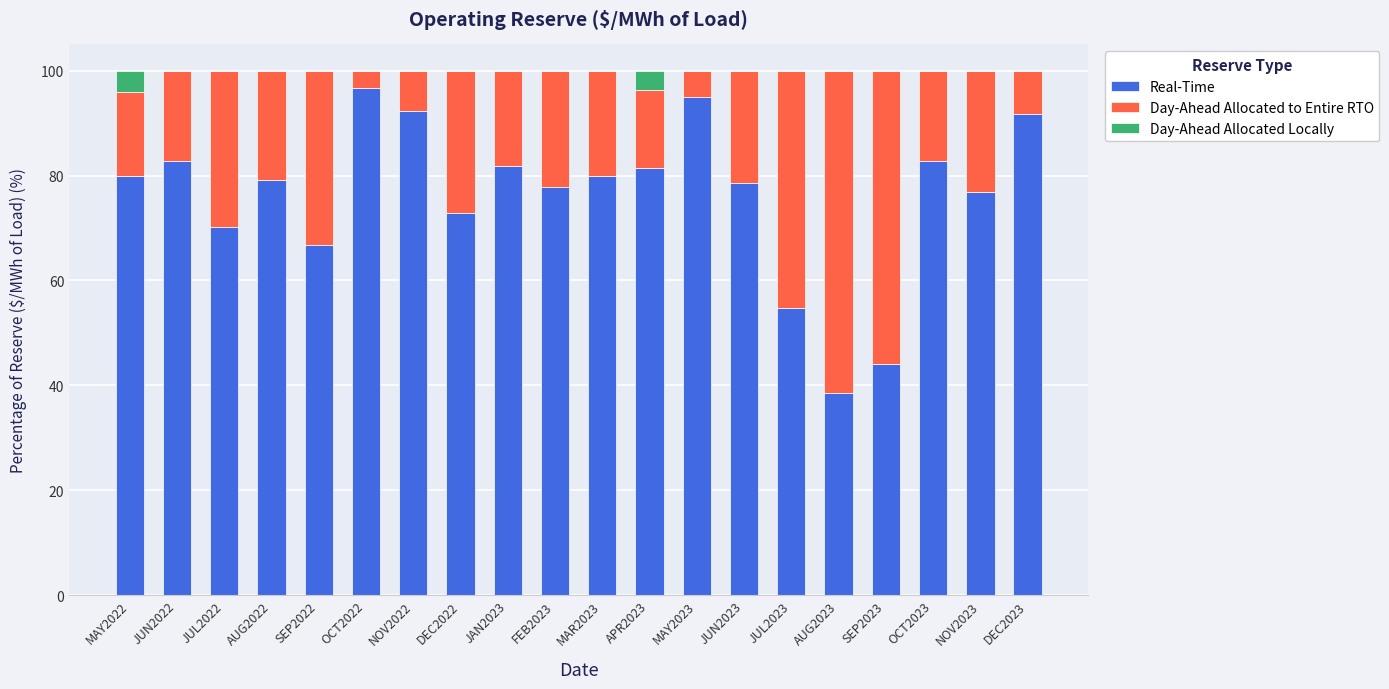

Is it true that Real-Time equals 82.9 at JUN2022?

True